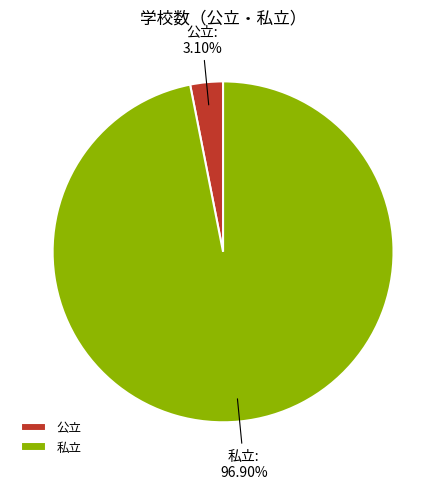

How many segments does this pie chart have?

2